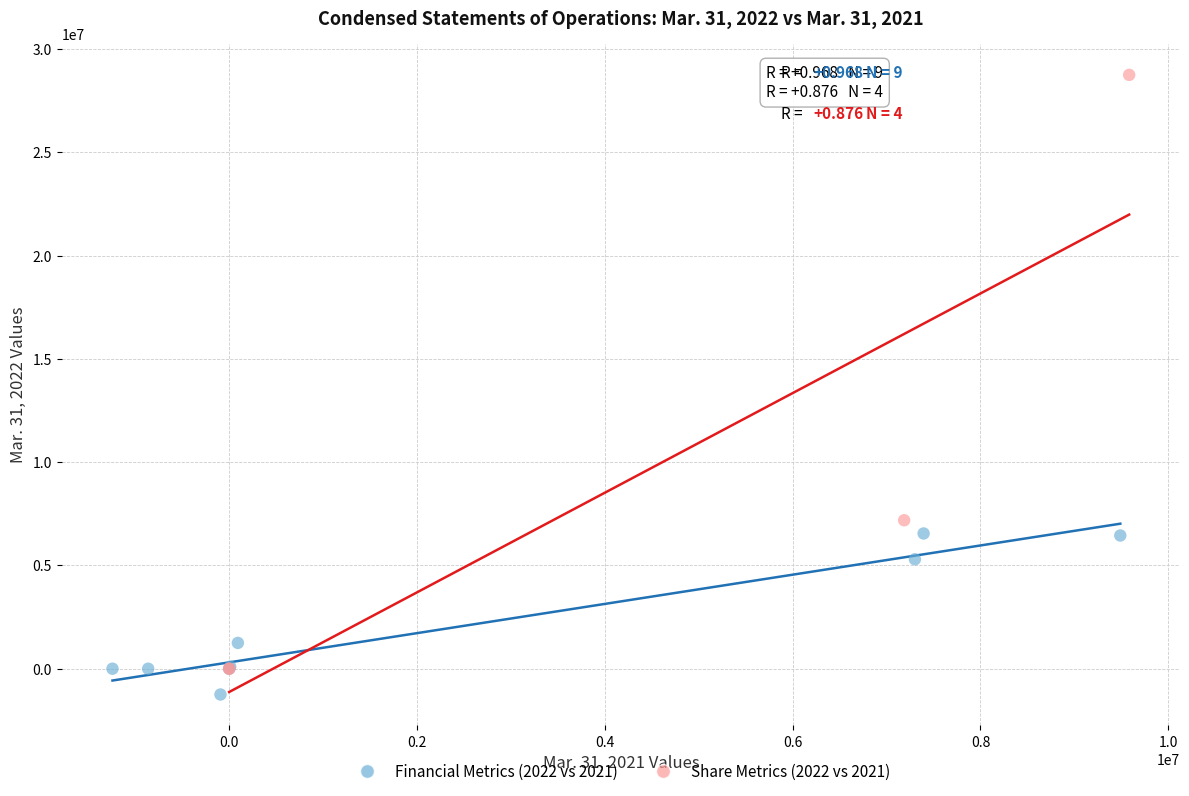

Which series reaches the maximum Y coordinate?

Share Metrics (2022 vs 2021)